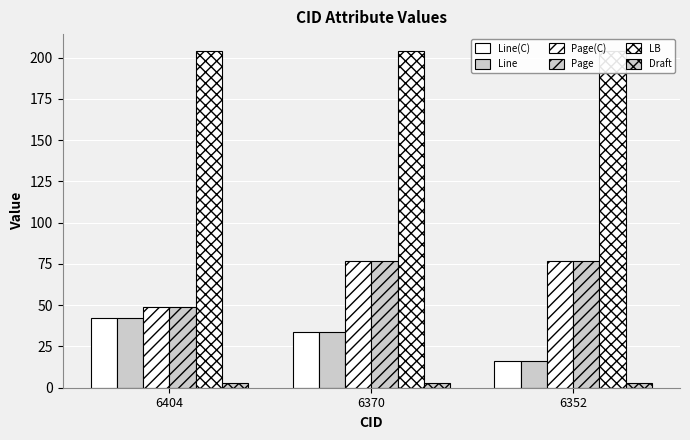

Which series has the largest range (max minus min)?

Page(C)